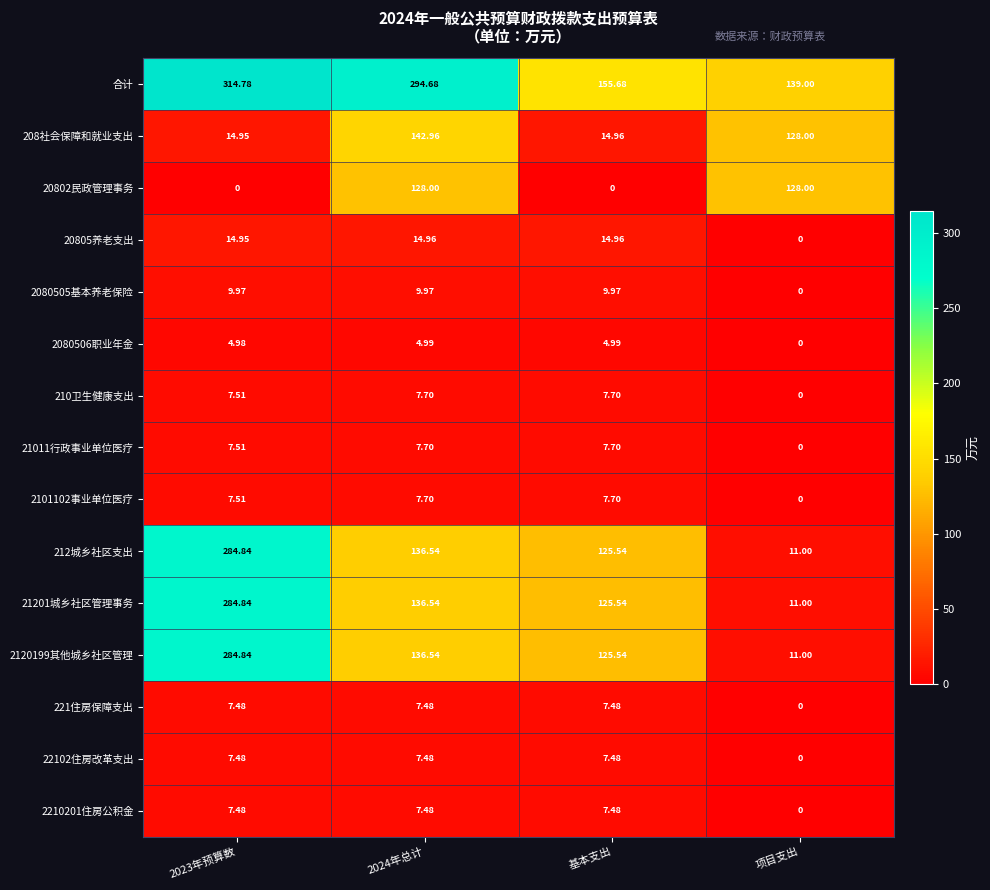

At how many categories does at least one series exceed 40?

4